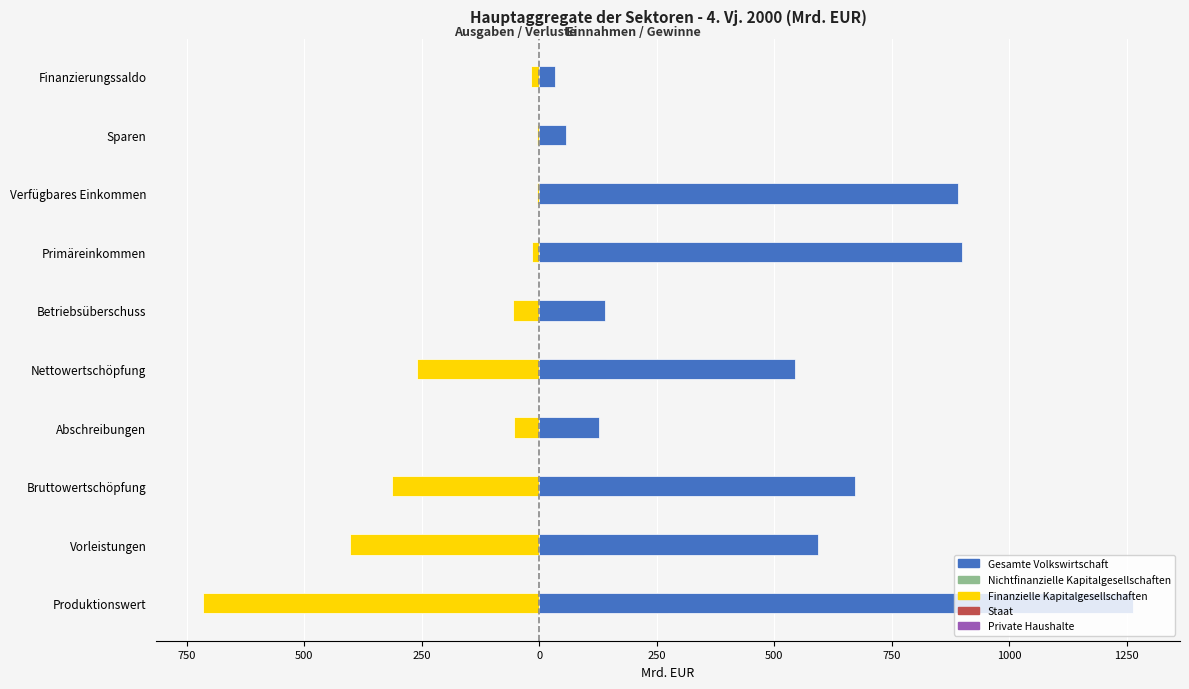

Which series changed the most between Bruttowertschöpfung and Betriebsüberschuss?

Gesamte Volkswirtschaft